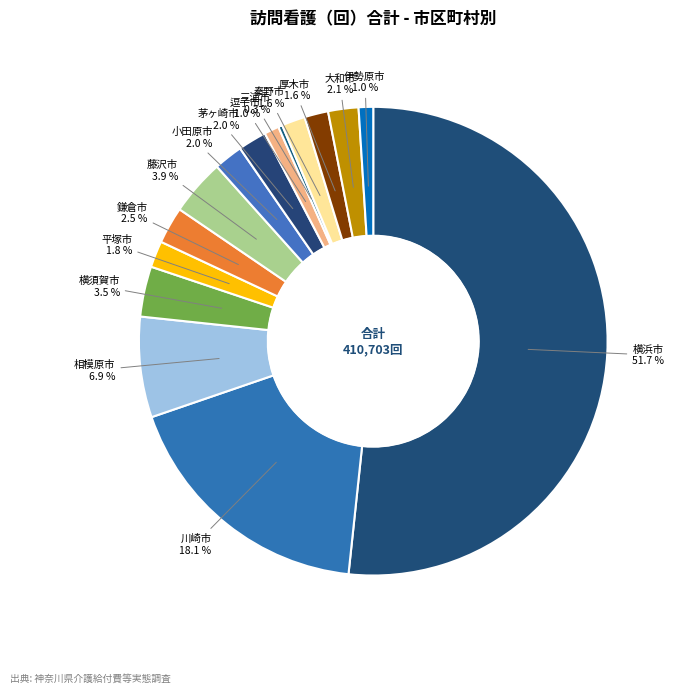

Does 秦野市 account for over 50% of the chart?

No